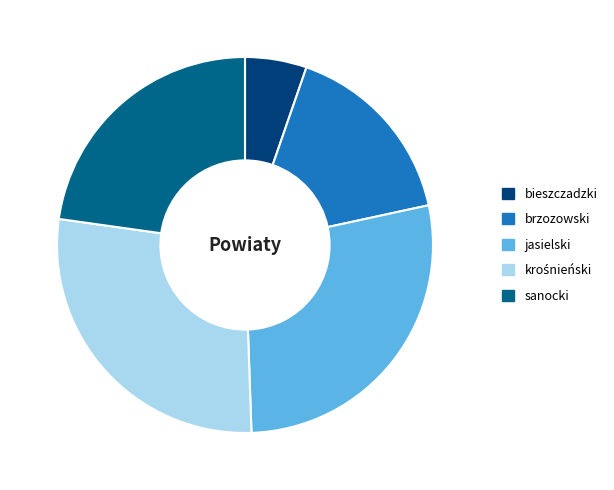

Does sanocki account for over 50% of the chart?

No